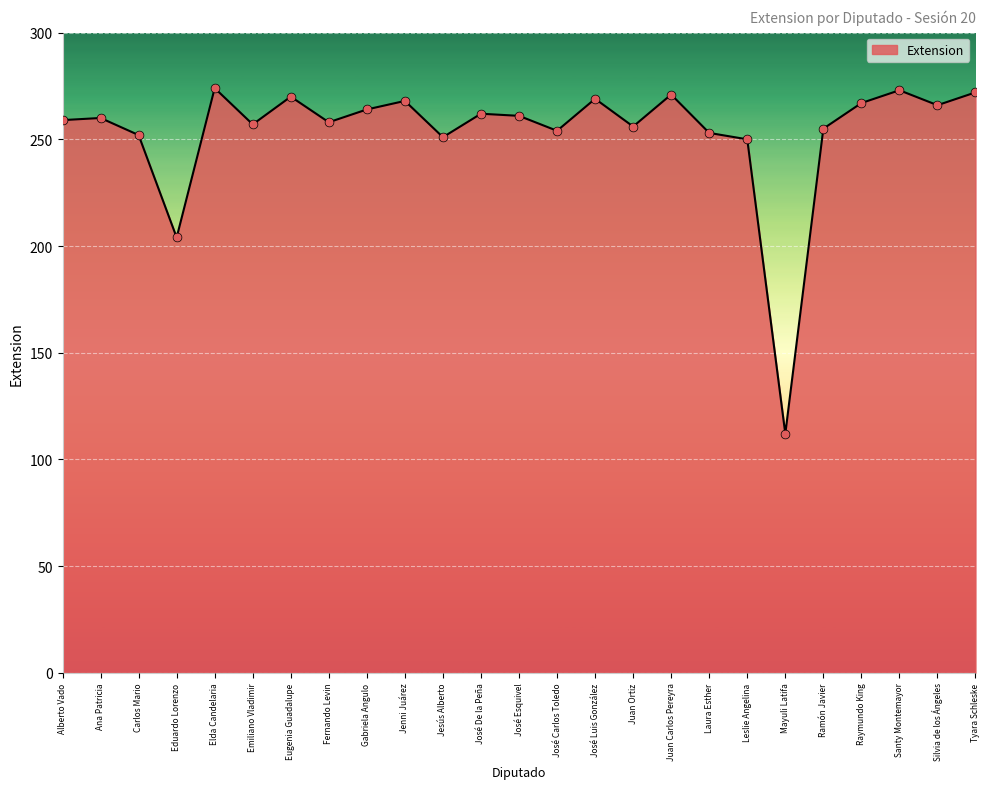

Which has a higher value, José Carlos Toledo or Jesús Alberto?

José Carlos Toledo